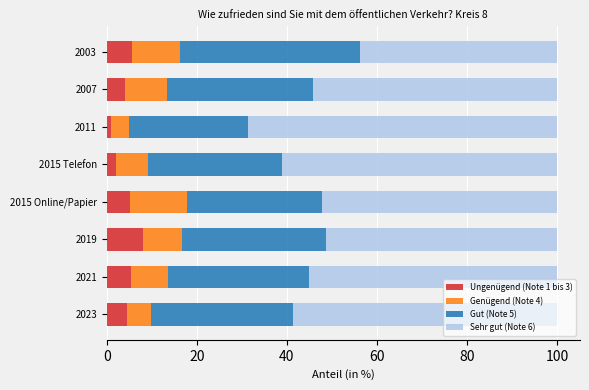

What is the total value across all series at 2019?

99.9